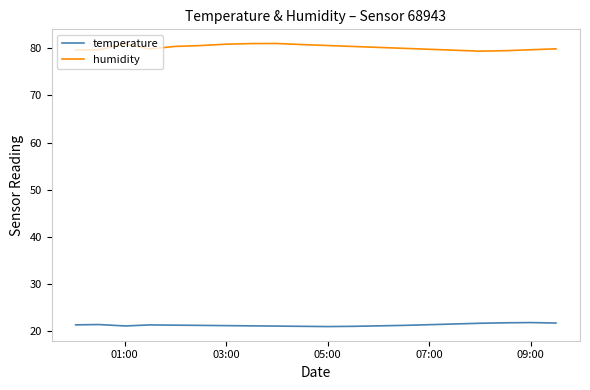

Which series has the largest total across all categories?

humidity